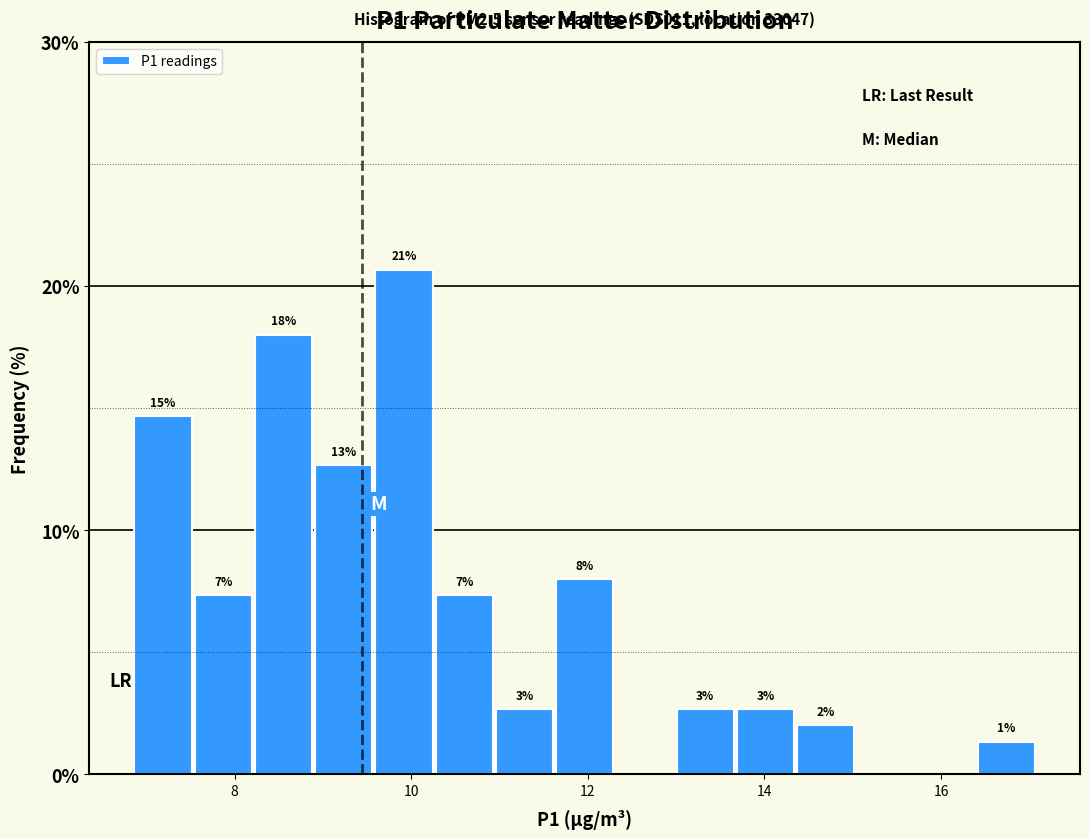

Around what value on the x-axis is the tallest bar? Give the approximate position of its centre, as read against the axis.

10.0